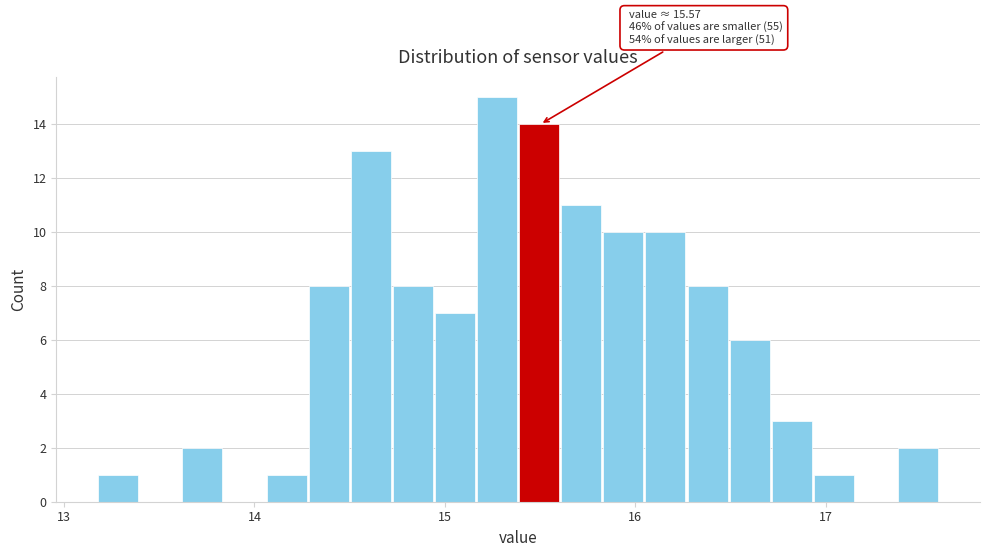

Around what value on the x-axis is the tallest bar? Give the approximate position of its centre, as read against the axis.

15.3